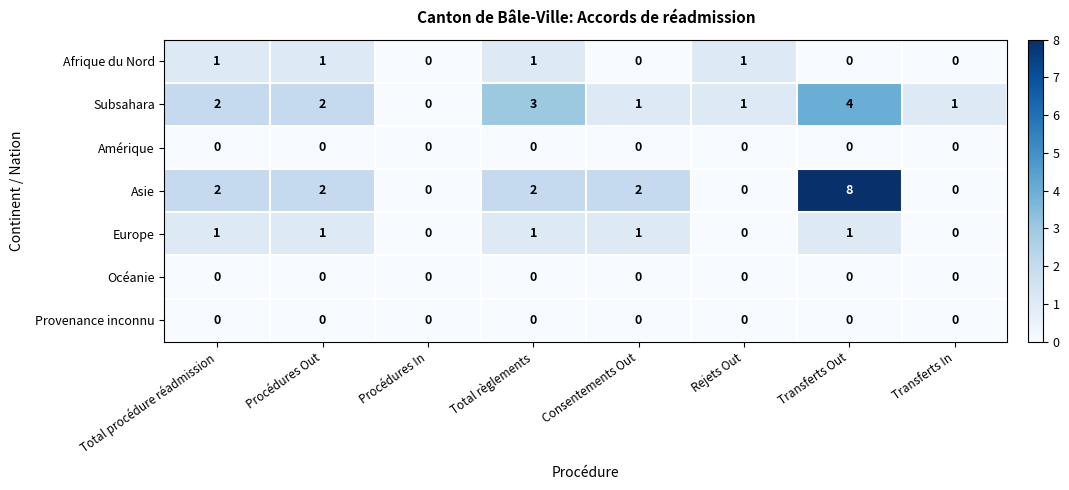

At which category is the sum across all series the highest?

Transferts Out